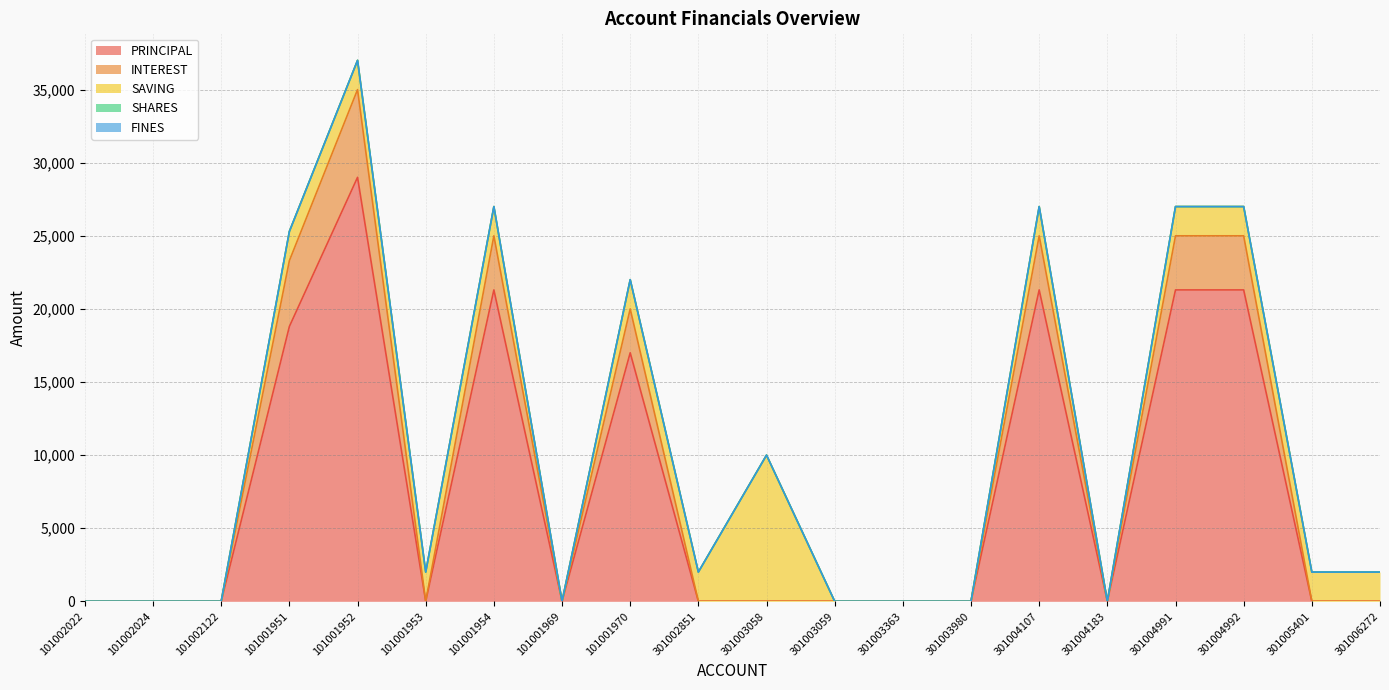

Which series has the widest spread of values?

PRINCIPAL